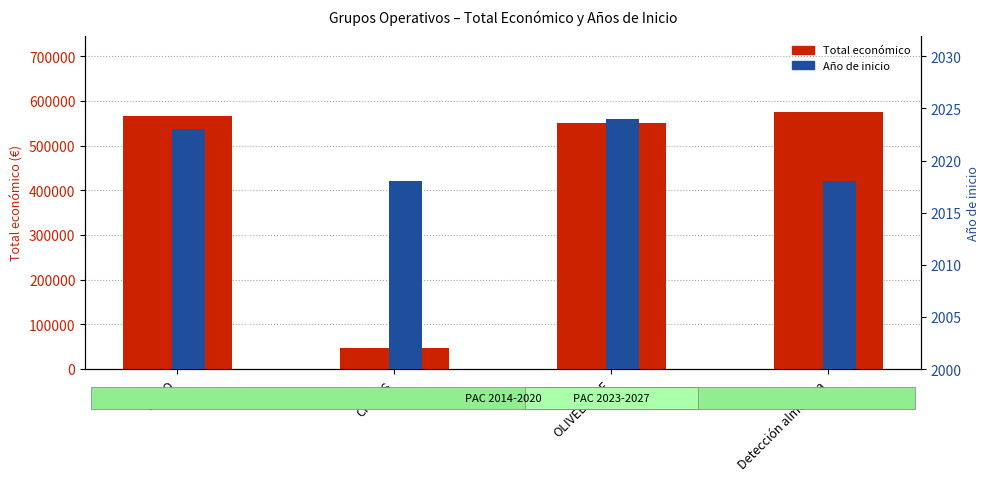

What is the label of the 3rd bar from the right?

CITRUS